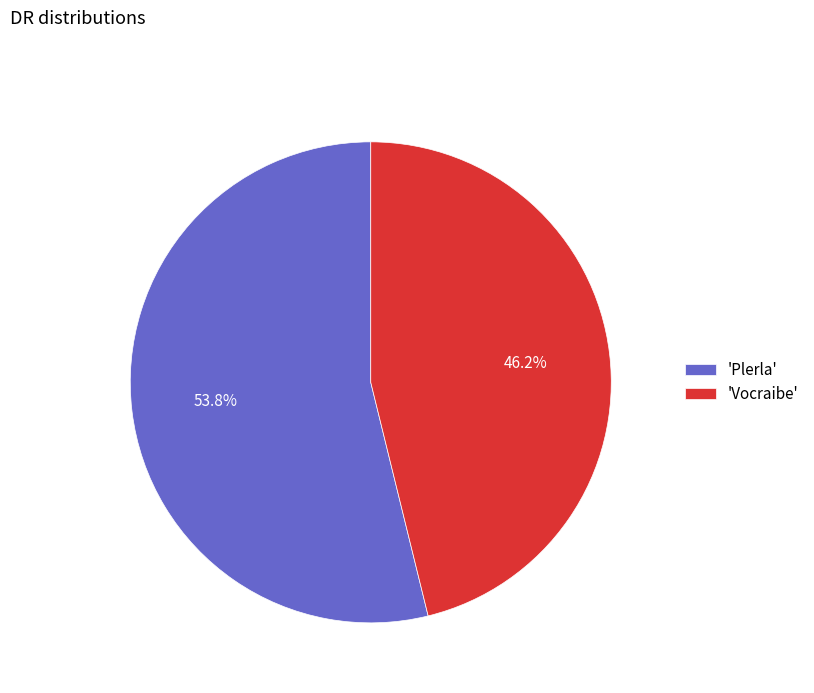

Between 'Vocraibe' and 'Plerla', which is larger?

'Plerla'